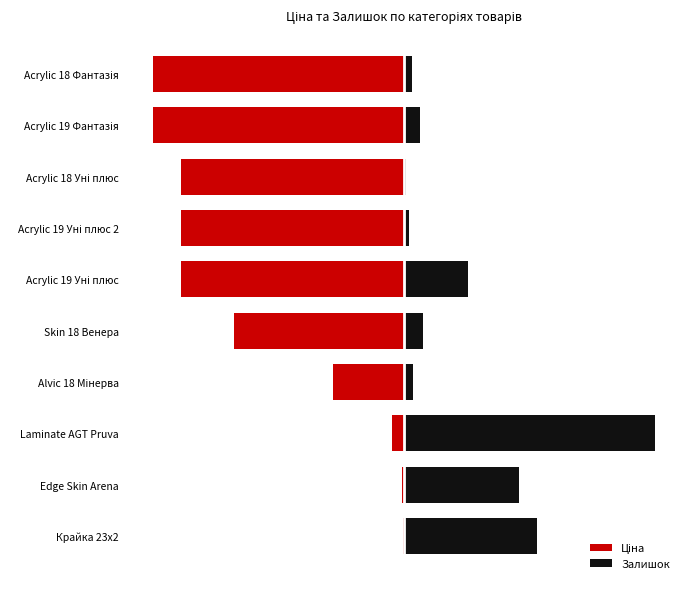

Reading left to right, what are all the values shown in this chart?

Ціна: -1.4	-5.1	-25.2	-141.1	-339.5	-445.8	-445.8	-445.8	-500.0	-500.0
Залишок: 264.1	229.7	500.0	18.6	37.1	127.2	9.7	4.4	31.8	15.0